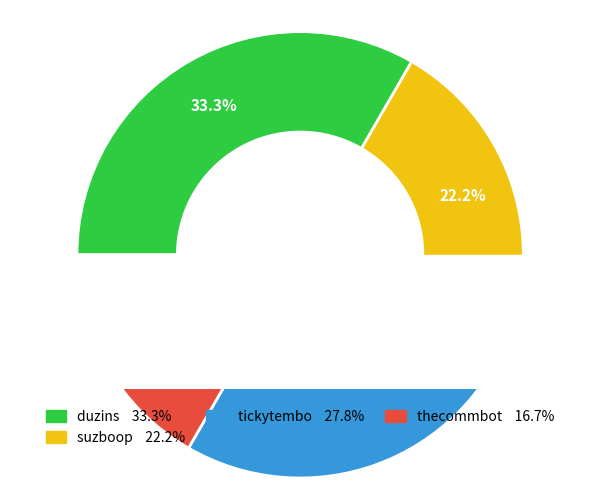

The suzboop slice represents 22% of the pie. True or false?

True